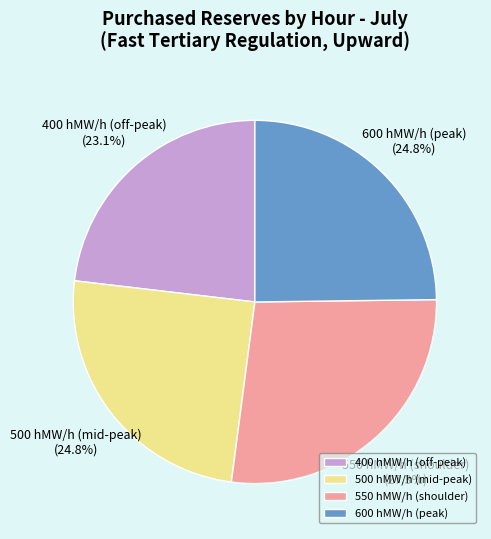

What is the largest slice in the pie chart?

550 hMW/h (shoulder)